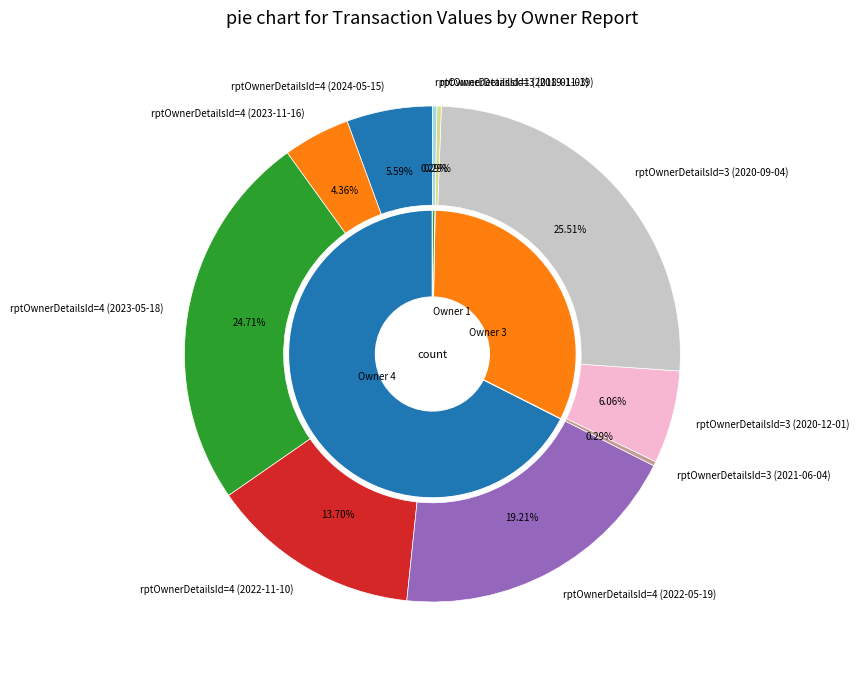

Is there a majority slice in this chart?

No